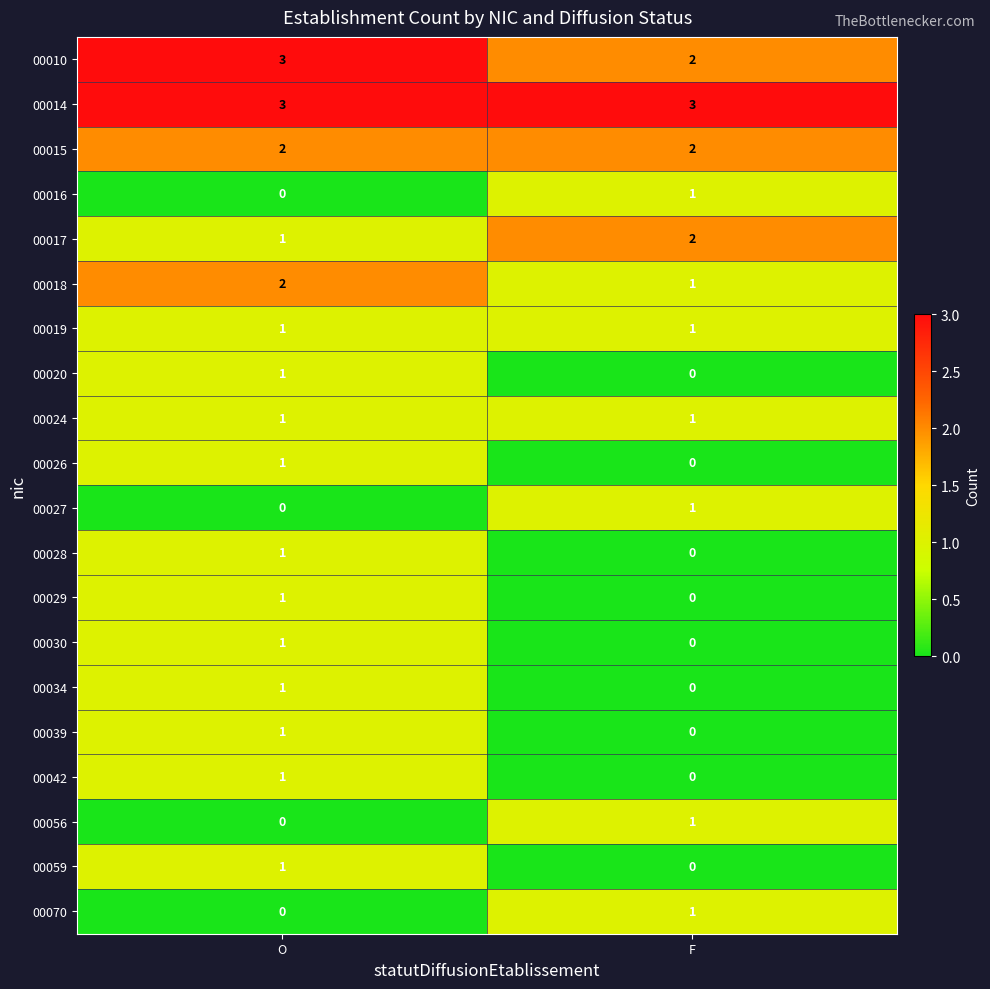

At which label does 00042 reach its peak?

O